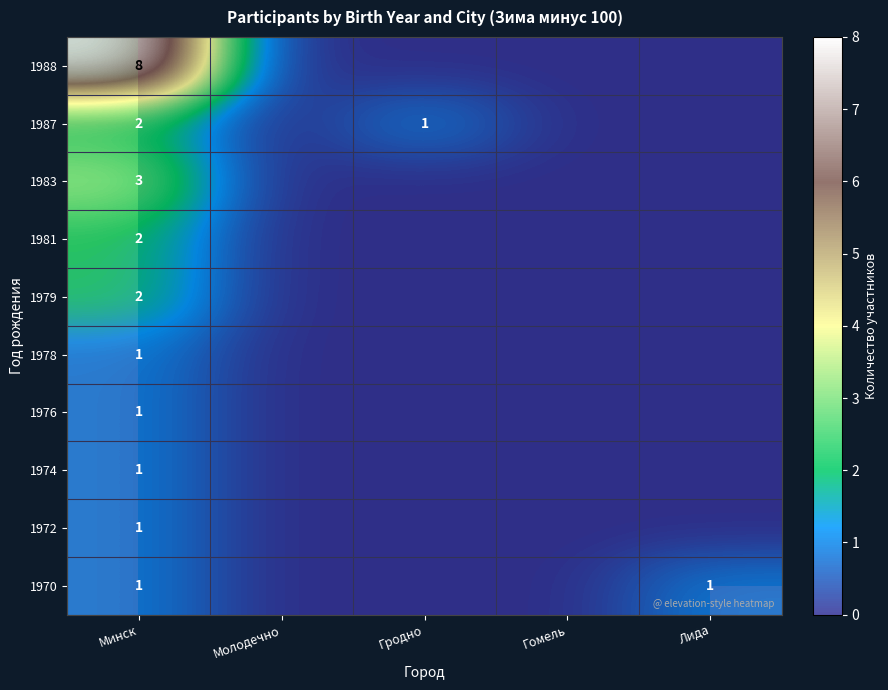

Is the value of 1988 at Гродно greater than the value of 1972 at Гродно?

No